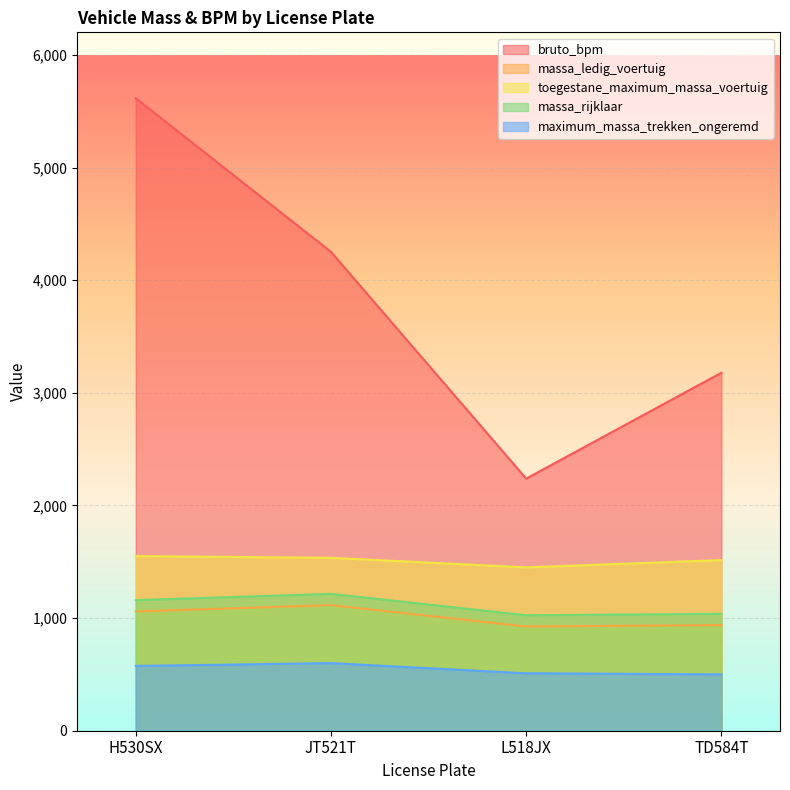

What is the minimum value shown in the chart?

500